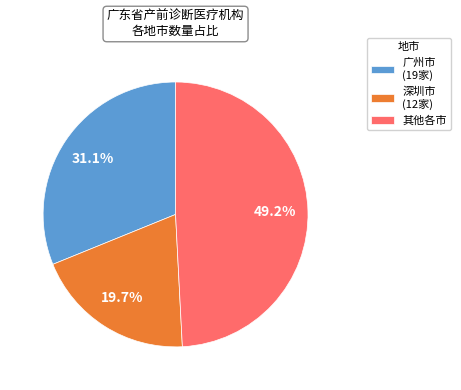

Between 广州市 (19家) and 其他各市, which is larger?

其他各市